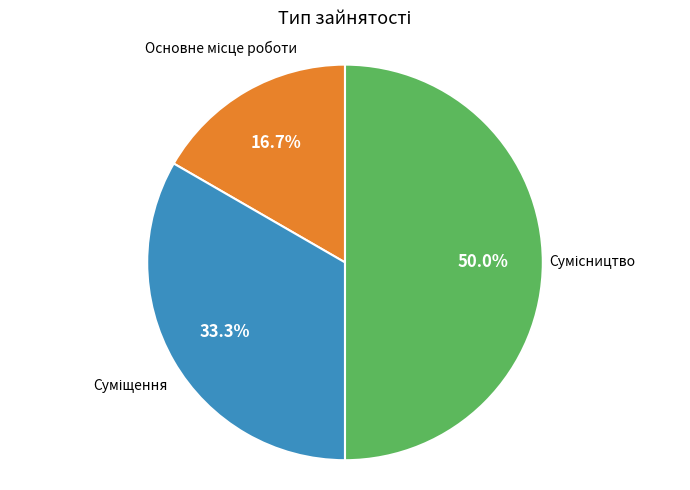

Which slice is the largest?

Сумісництво